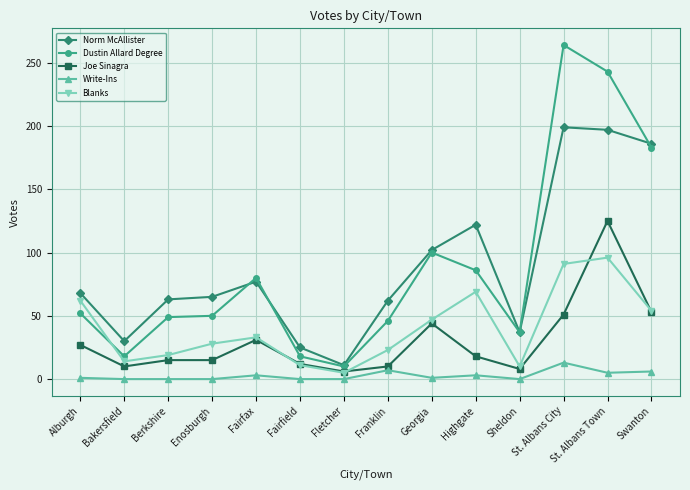

At which category does the chart reach its peak across all series?

St. Albans City